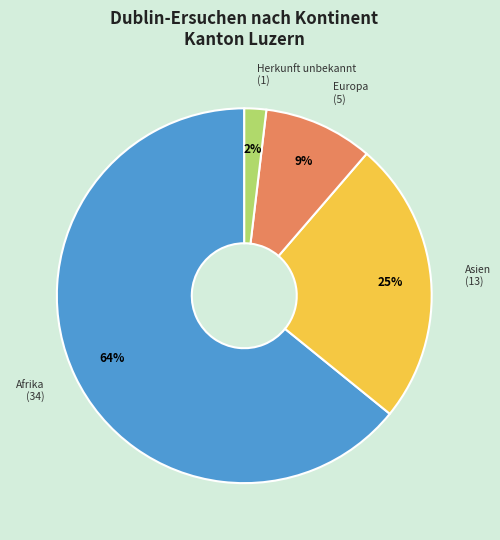

Is it true that Asien is 25% of the pie?

True